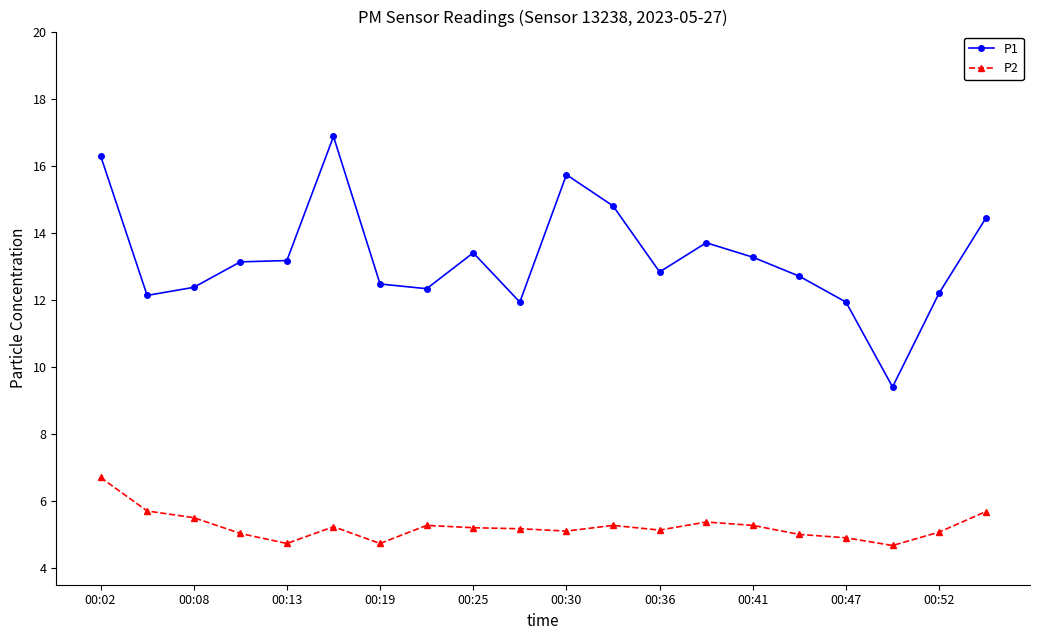

True or false: P2 and P1 cross at least once.

False